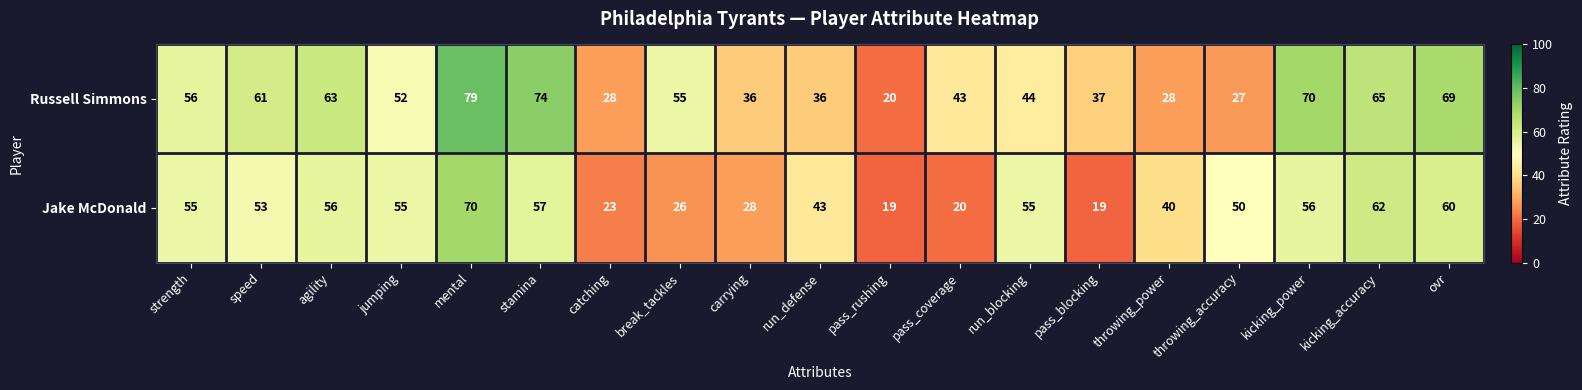

Which series has the widest spread of values?

Russell Simmons